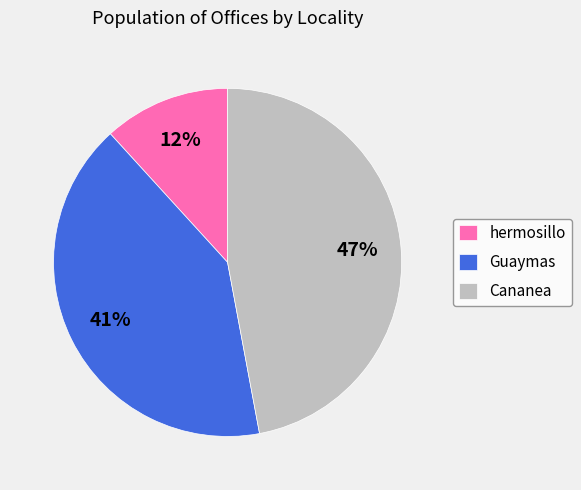

Rank the categories by value from lowest to highest.

hermosillo, Guaymas, Cananea